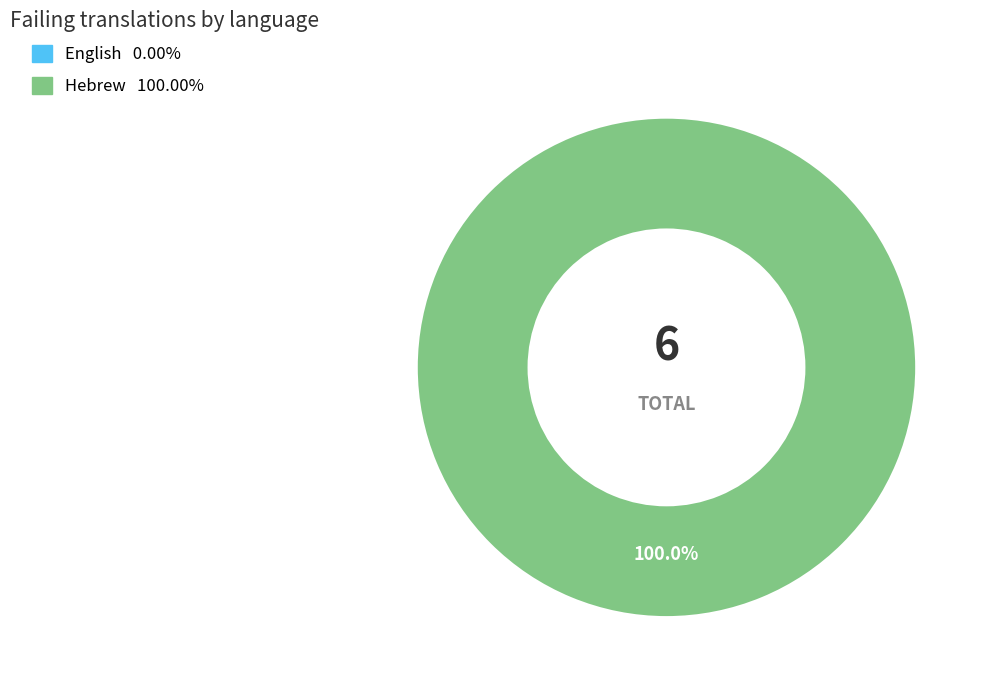

Count the number of slices in the pie.

1